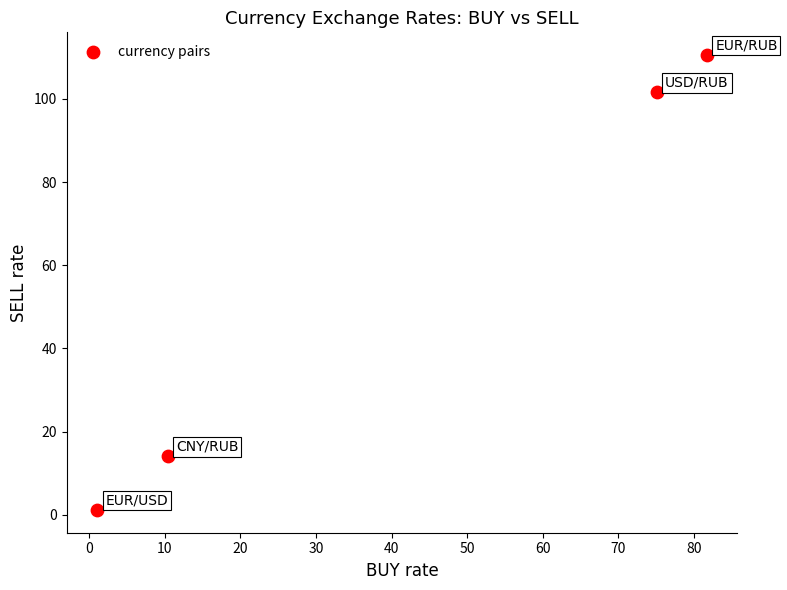

What is the range of X values (max minus min)?

80.7